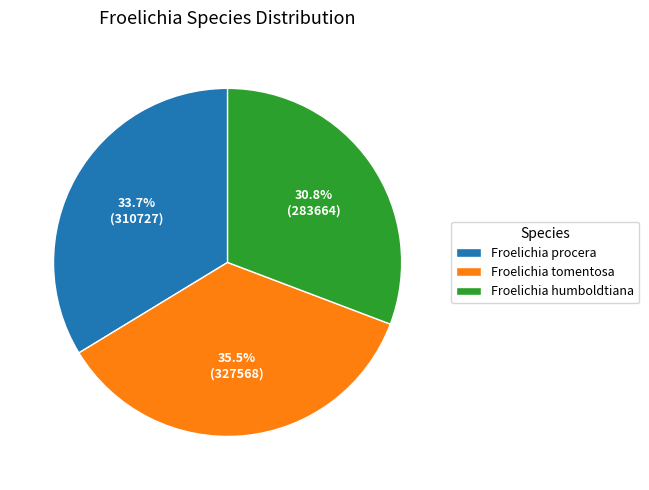

Which category has the biggest portion of the pie?

Froelichia tomentosa